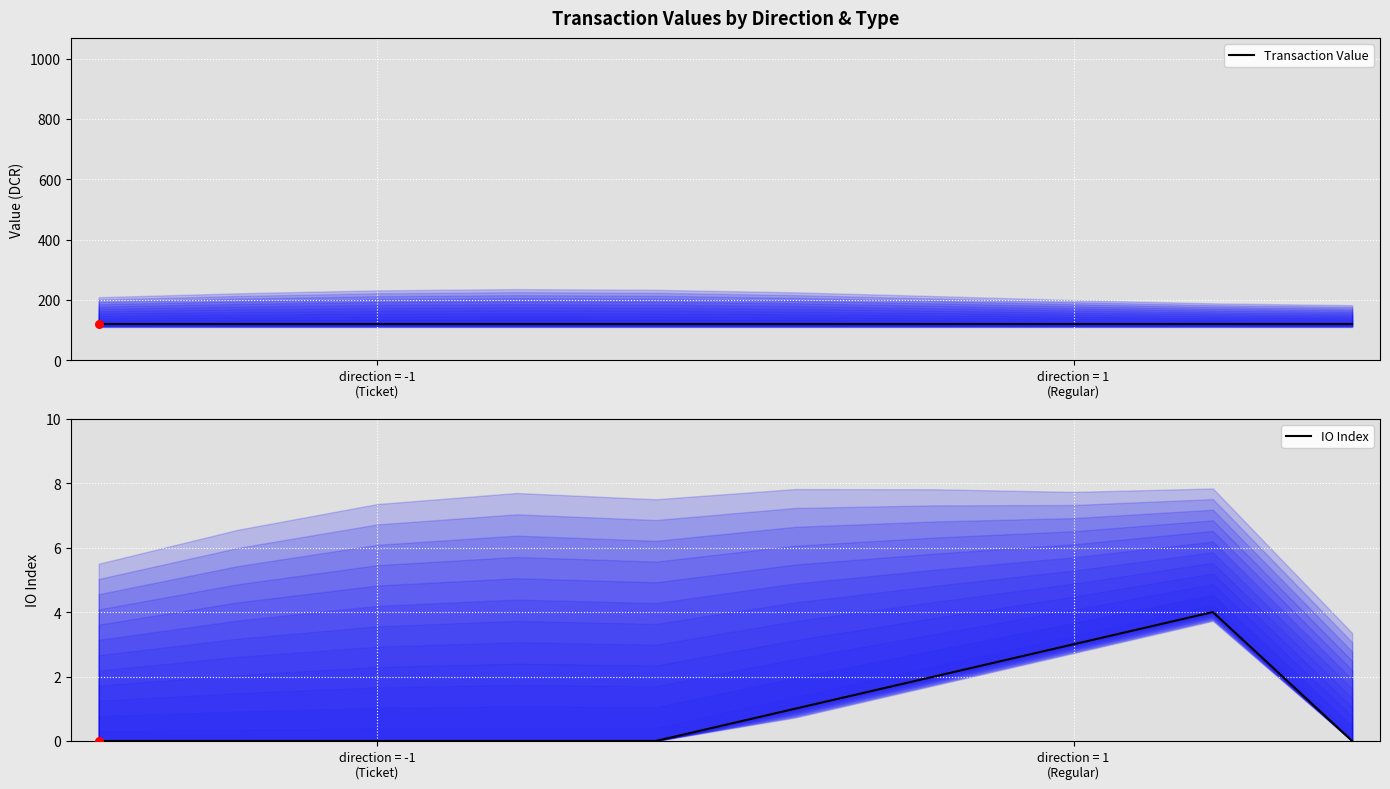

Is the value of IO Index at direction = -1
(Ticket) greater than the value of Transaction Value at 6?

No